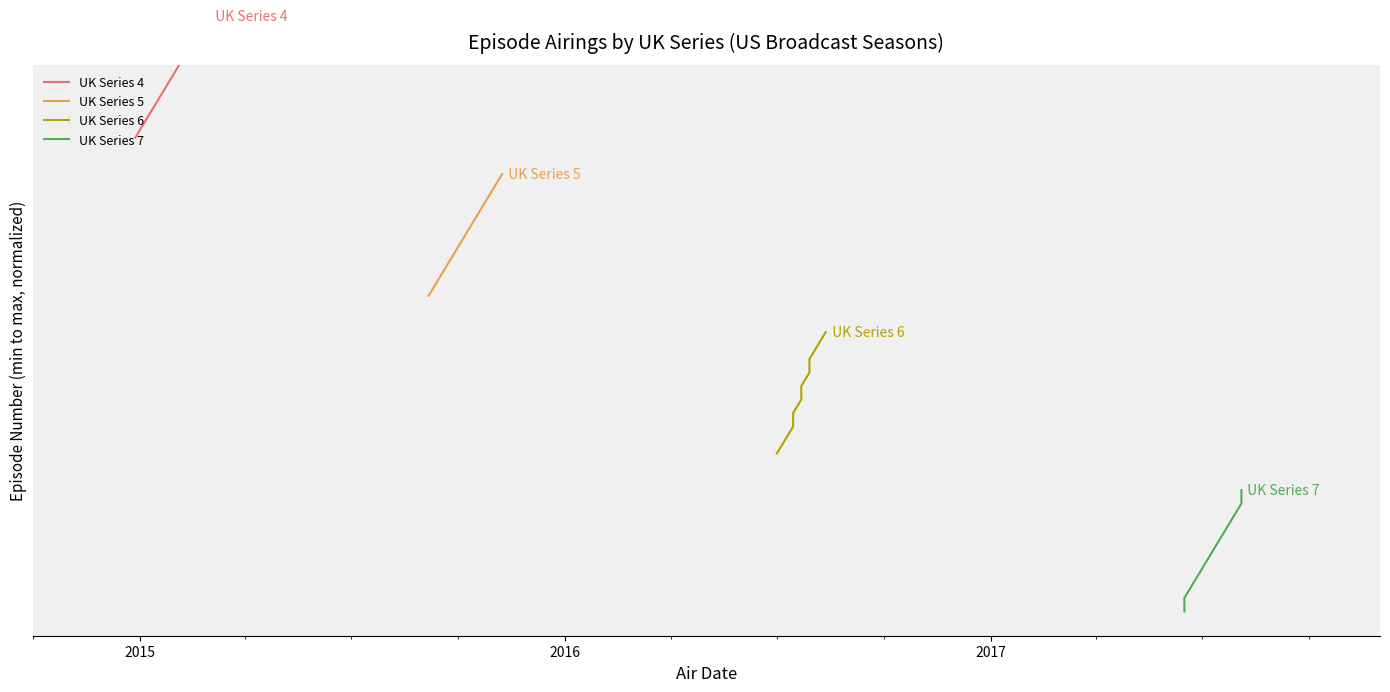

True or false: UK Series 6 and UK Series 4 cross at least once.

False